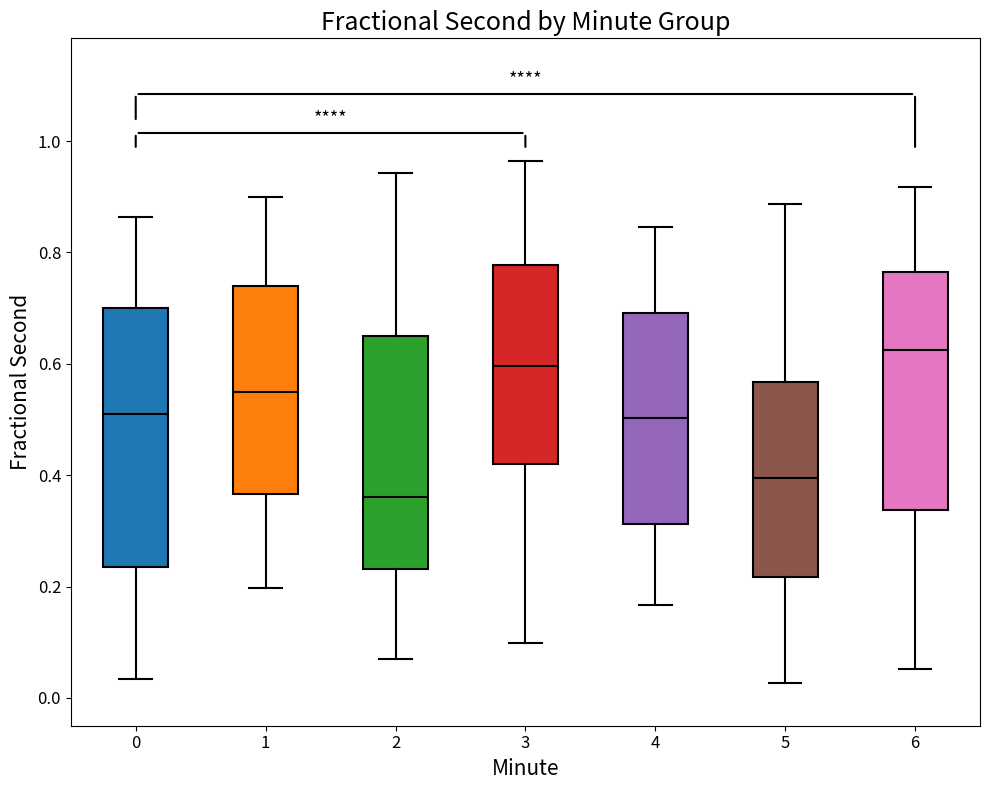

Which box's median line is the lowest?

2